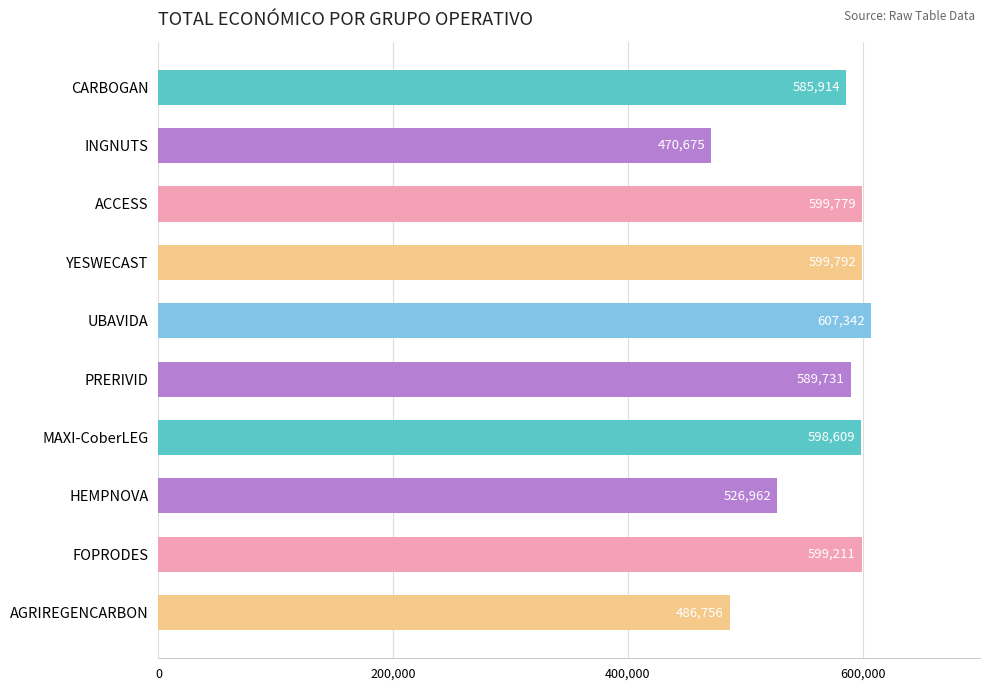

Rank the categories by value from highest to lowest.

UBAVIDA, YESWECAST, ACCESS, FOPRODES, MAXI-CoberLEG, PRERIVID, CARBOGAN, HEMPNOVA, AGRIREGENCARBON, INGNUTS